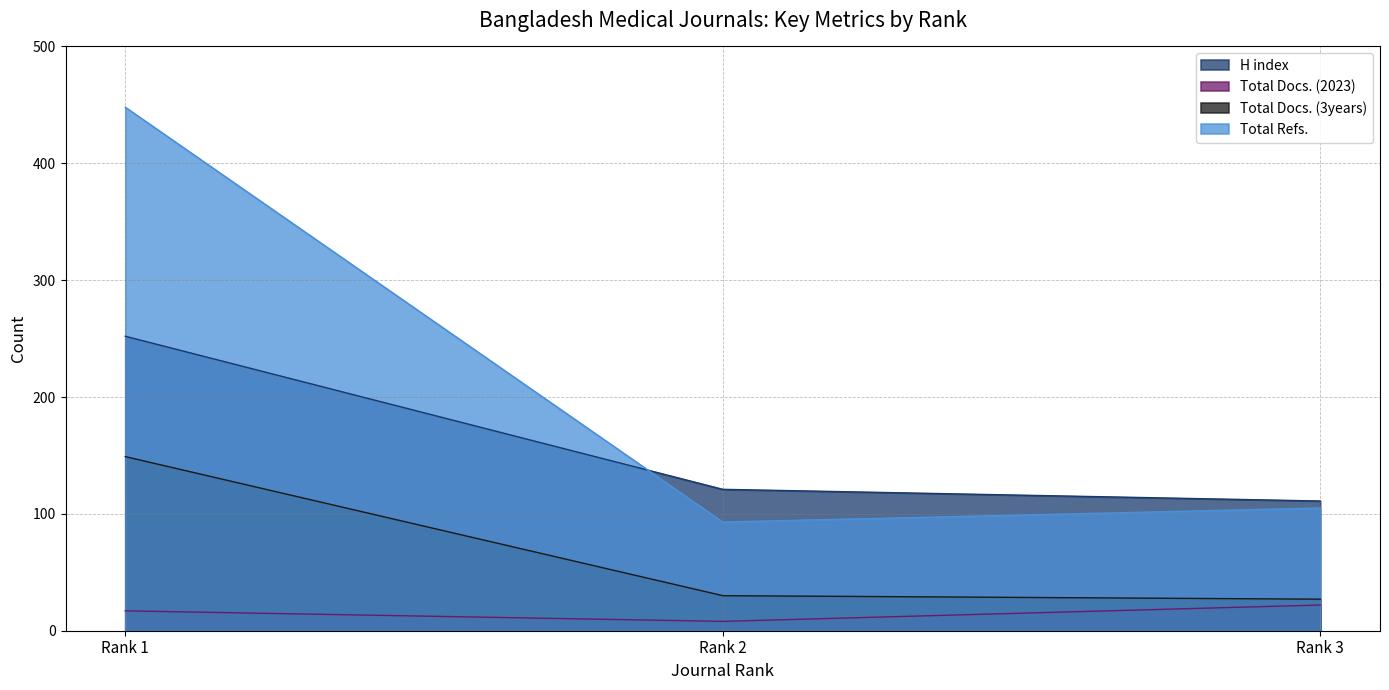

What is the difference between the maximum and minimum values in the Total Refs. series?

355